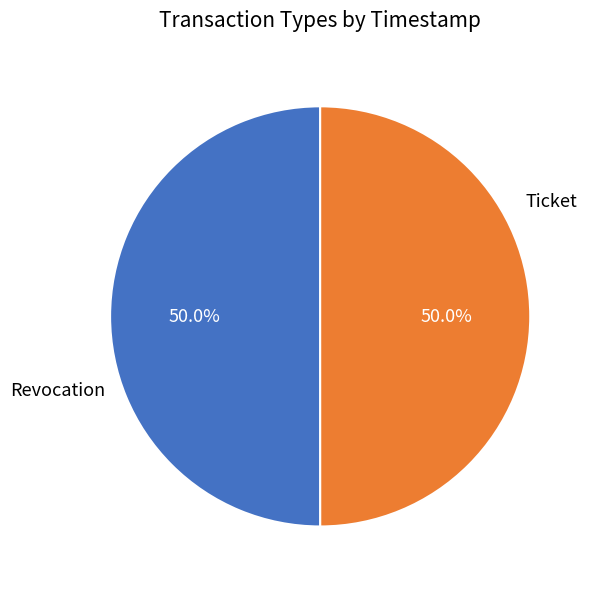

What is the total percentage of Ticket and Revocation?

100.0%